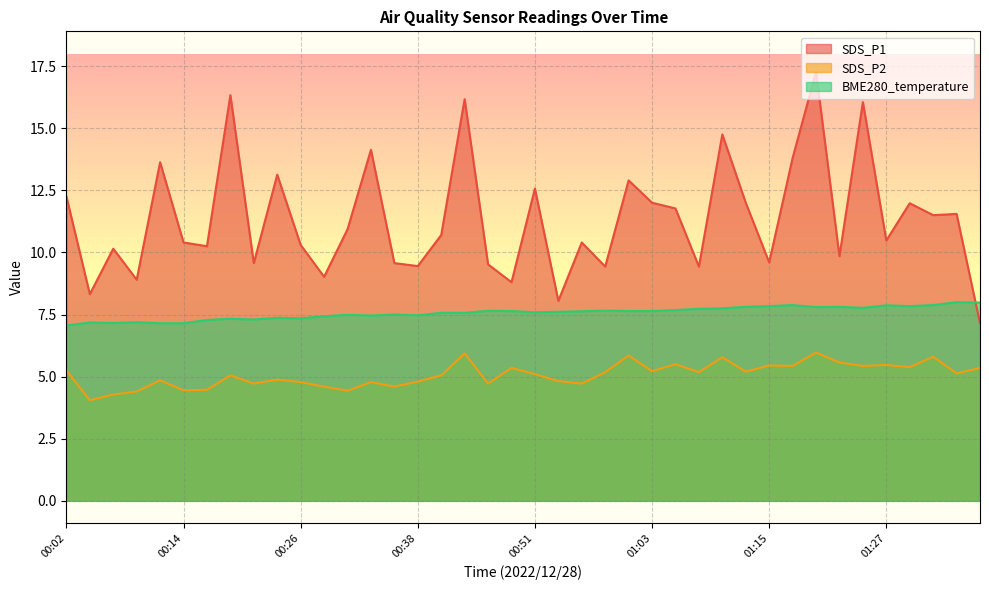

True or false: BME280_temperature and SDS_P2 cross at least once.

False